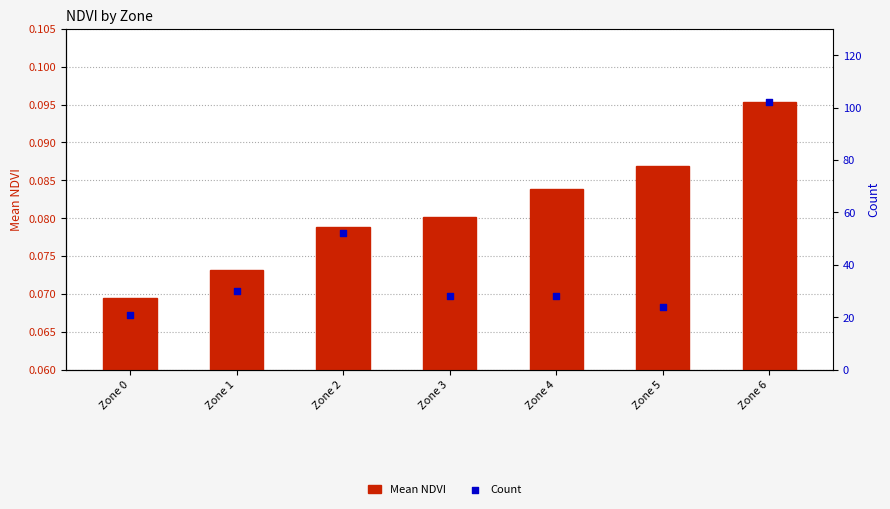

What is the total value across all series at Zone 3?

28.1